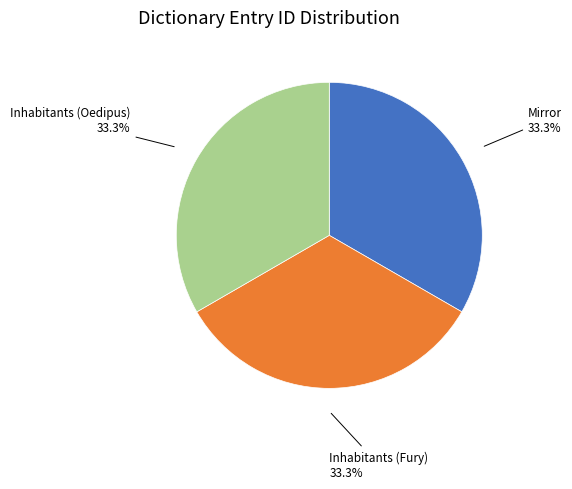

How many slices are in this pie chart?

3